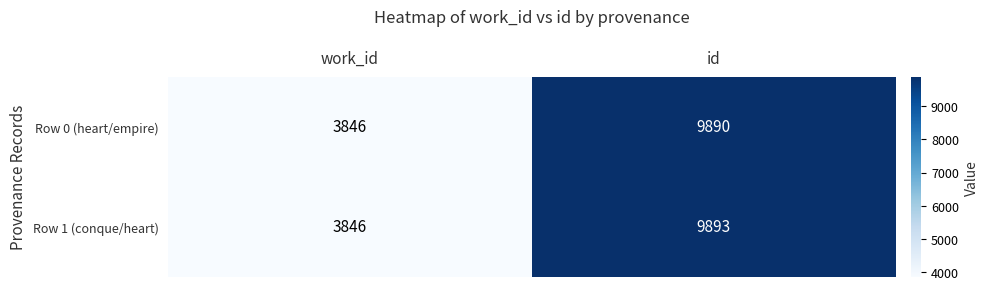

Is it true that Row 1 (conque/heart) equals 9893 at id?

True